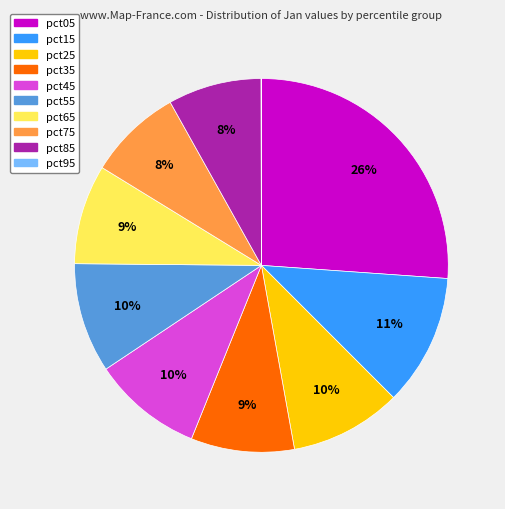

Does any single category account for the majority?

No